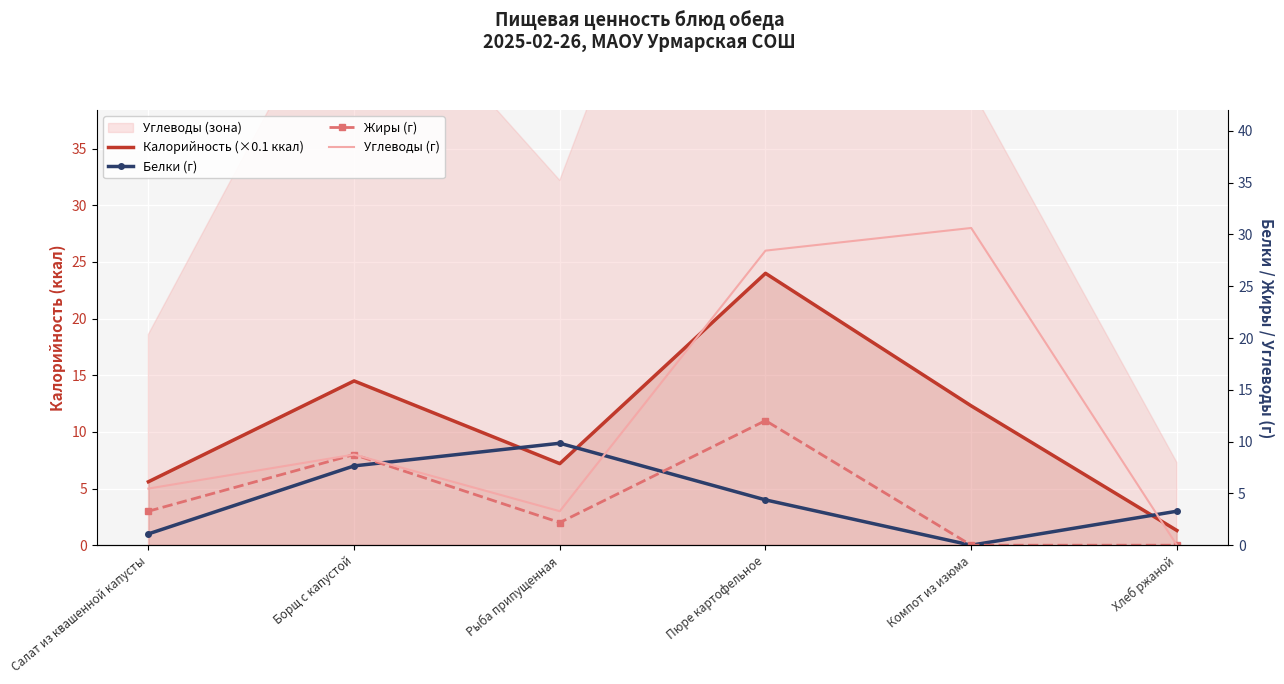

True or false: Жиры (г) and Углеводы (г) intersect in this chart.

False